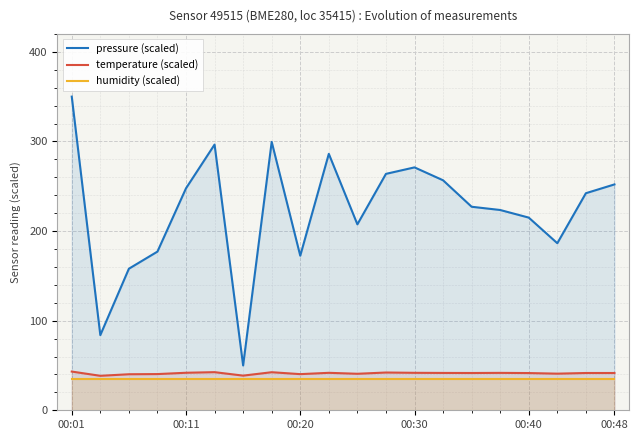

What is the value of the temperature (scaled) point at the 12th from the left?

42.1